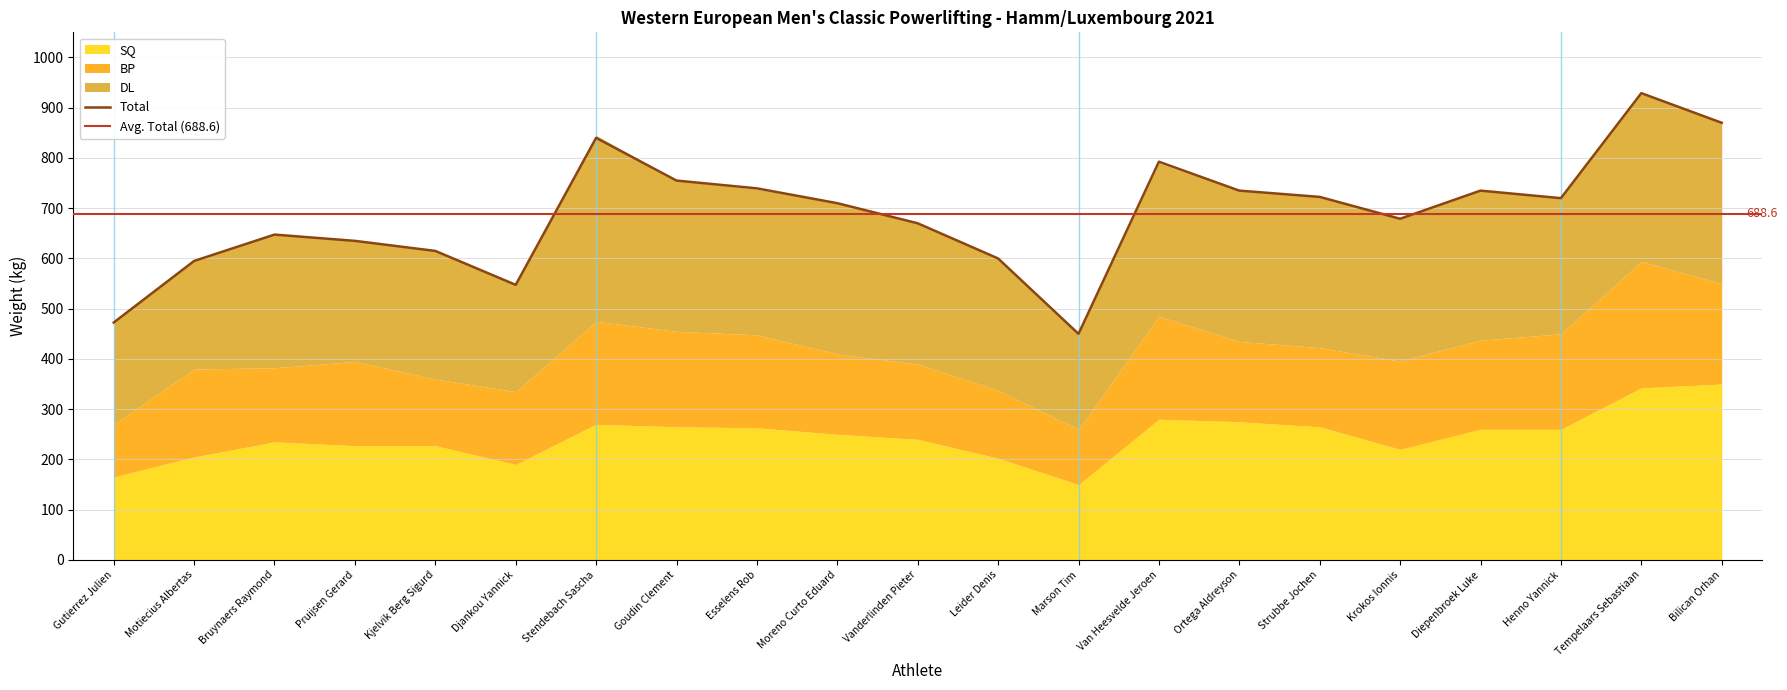

True or false: BP has more than 0 points higher than both neighbors.

True